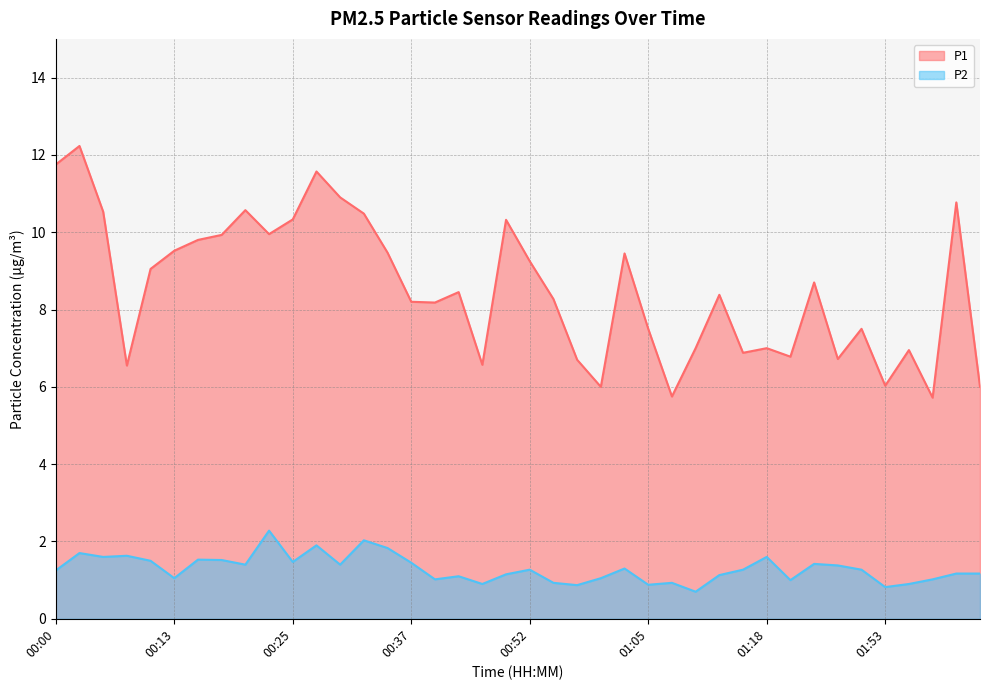

How many lines are shown in the chart?

2